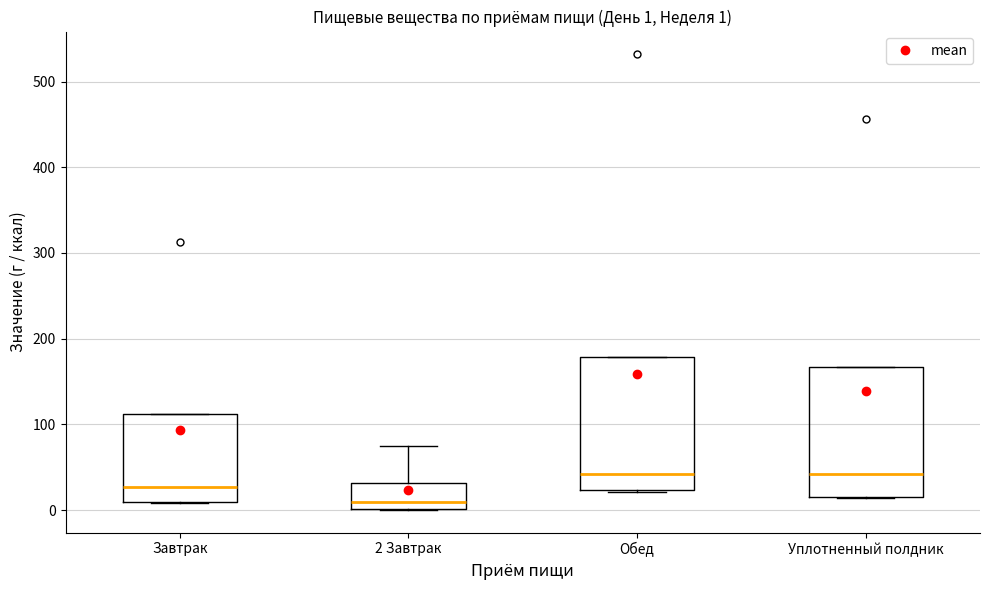

Which box's median line is the lowest?

2 Завтрак